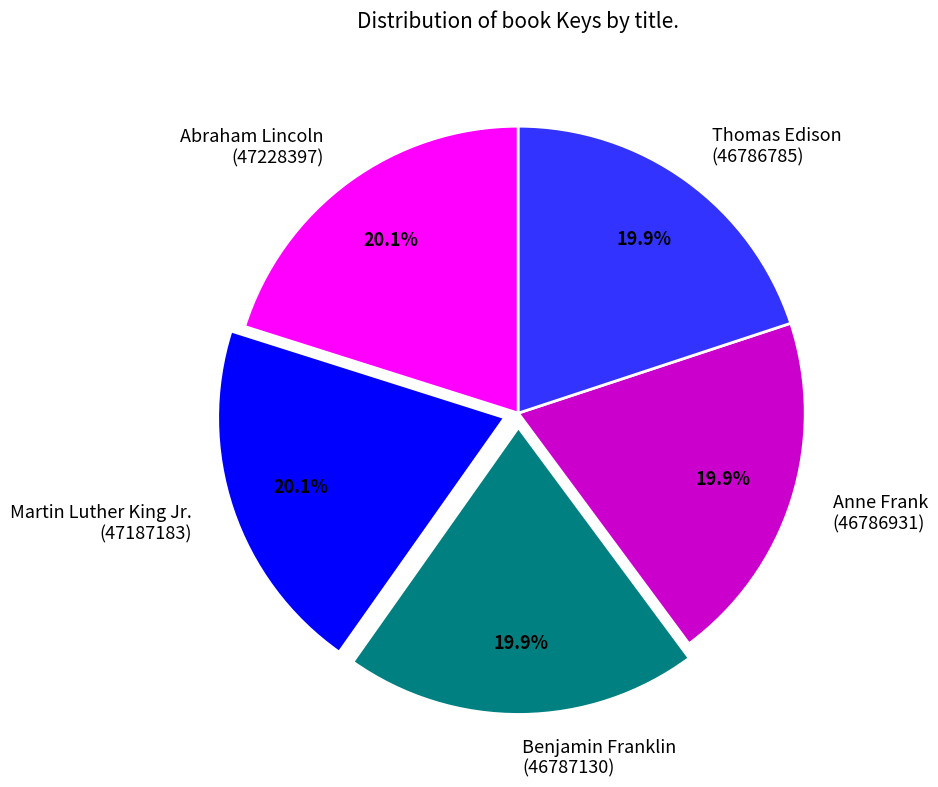

Approximately how many times larger is the value at Benjamin Franklin (46787130) compared to Martin Luther King Jr. (47187183)?

1.0